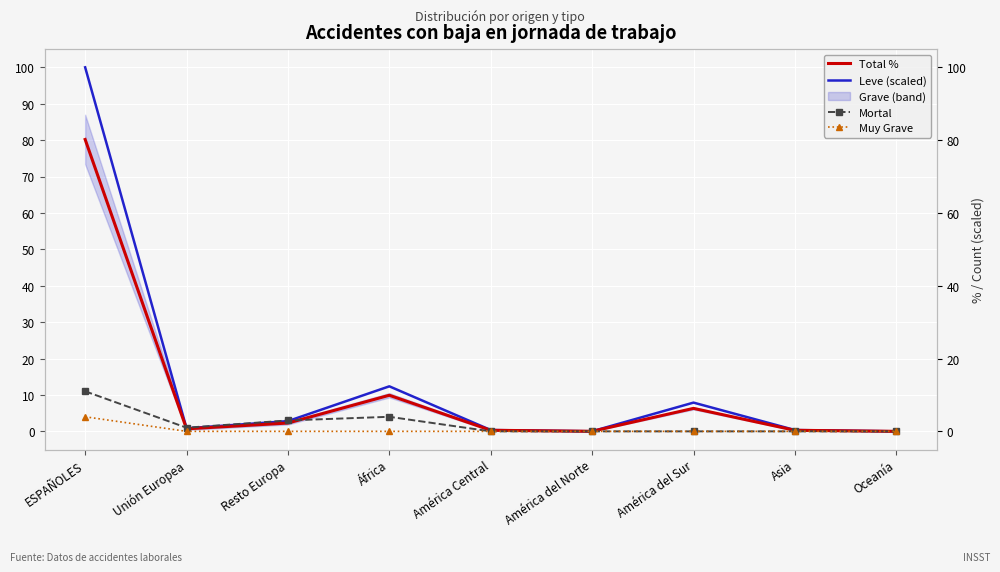

At which category is the sum across all series the highest?

ESPAÑOLES